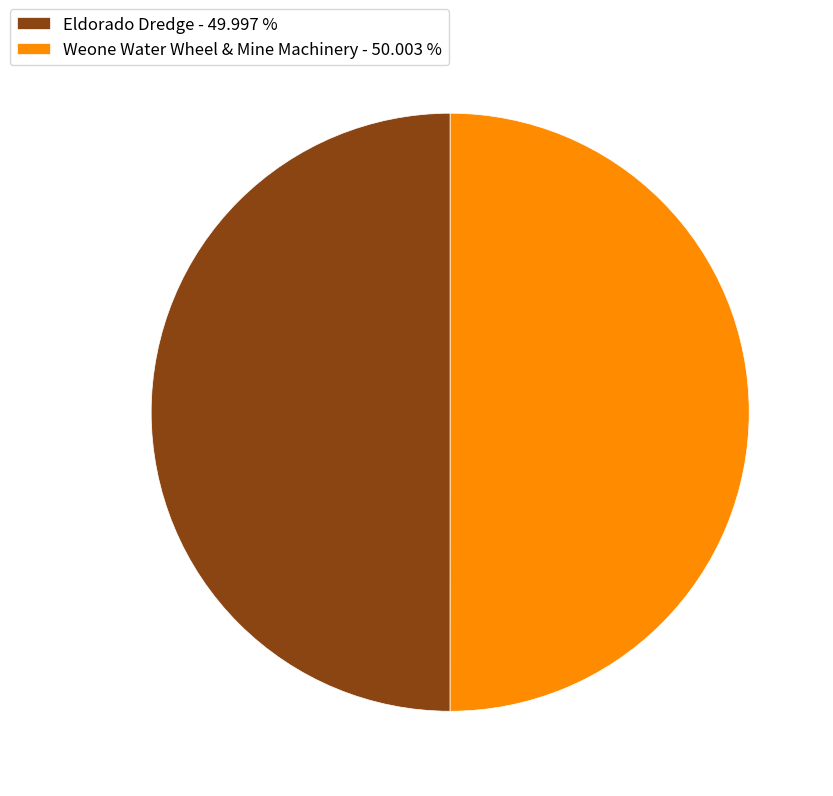

Approximately how many times larger is the value at Weone Water Wheel & Mine Machinery - 50.003 % compared to Eldorado Dredge - 49.997 %?

1.0